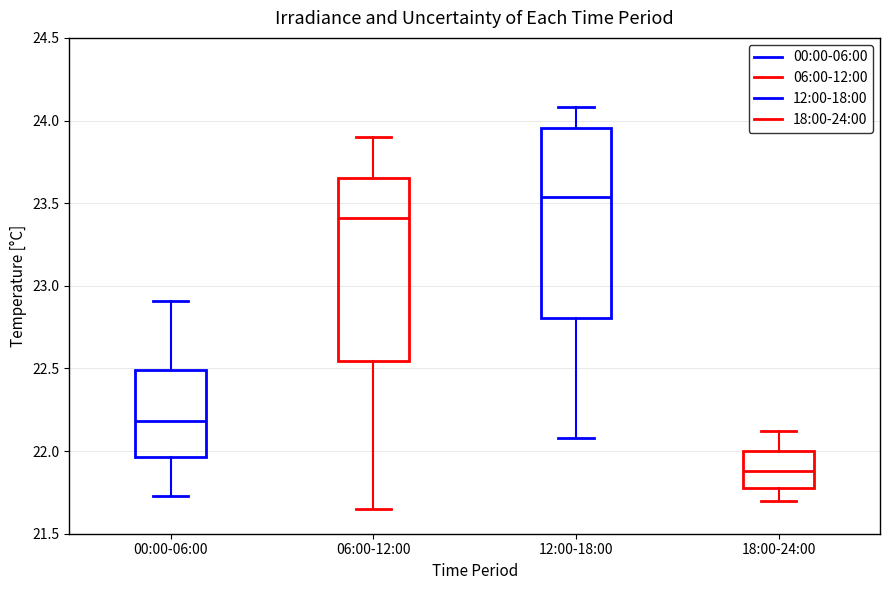

Which box's median line is the lowest?

18:00-24:00